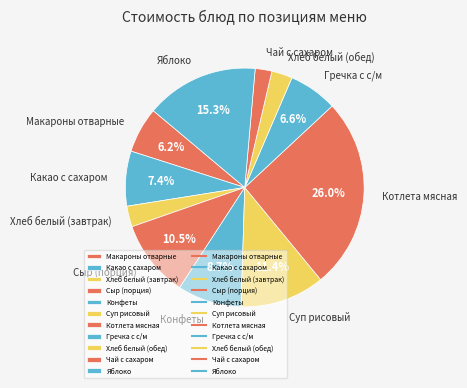

To the nearest percent, what is the average slice percentage?

9%